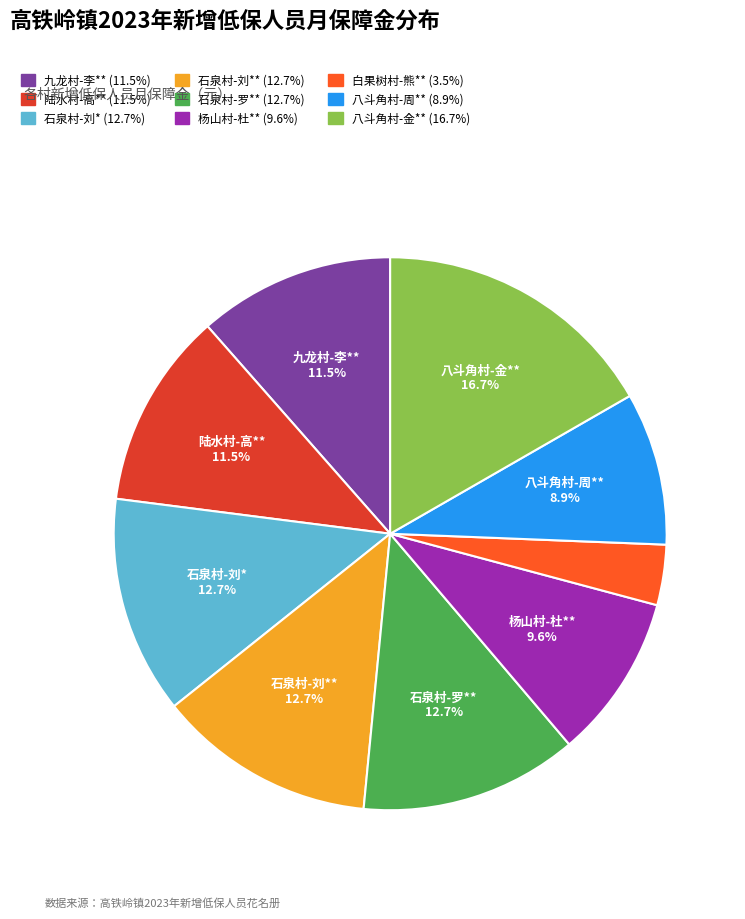

Count the number of slices in the pie.

9